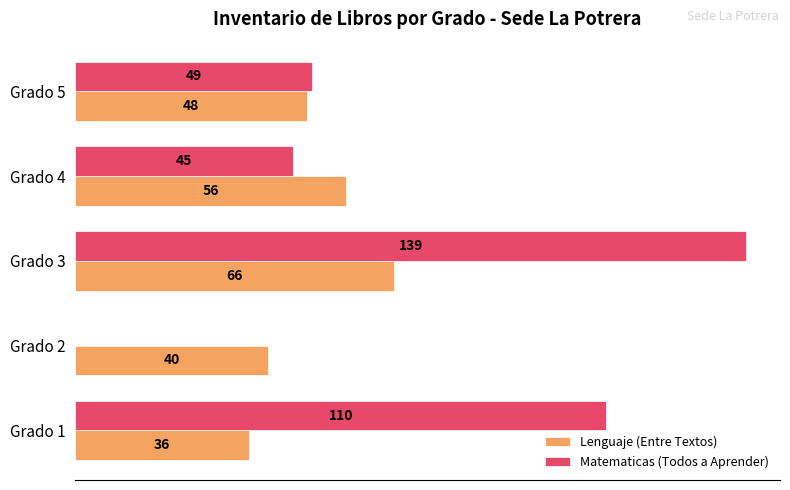

At which category is the sum across all series the highest?

Grado 3